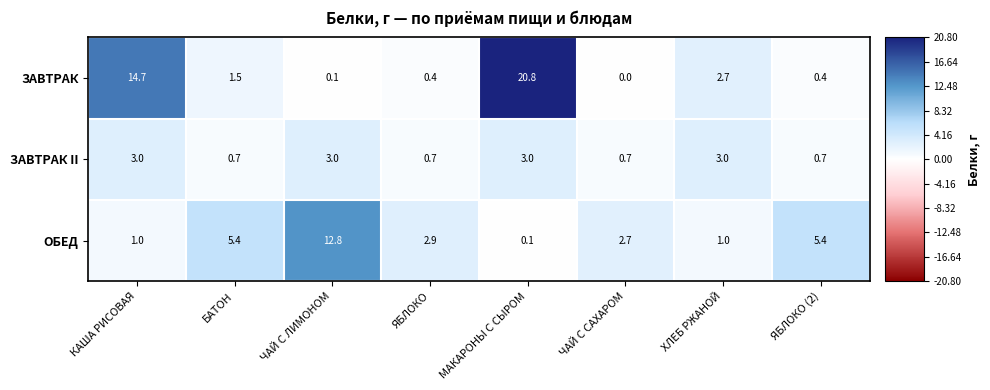

List the series in order of their peak value, highest first.

ЗАВТРАК, ОБЕД, ЗАВТРАК II